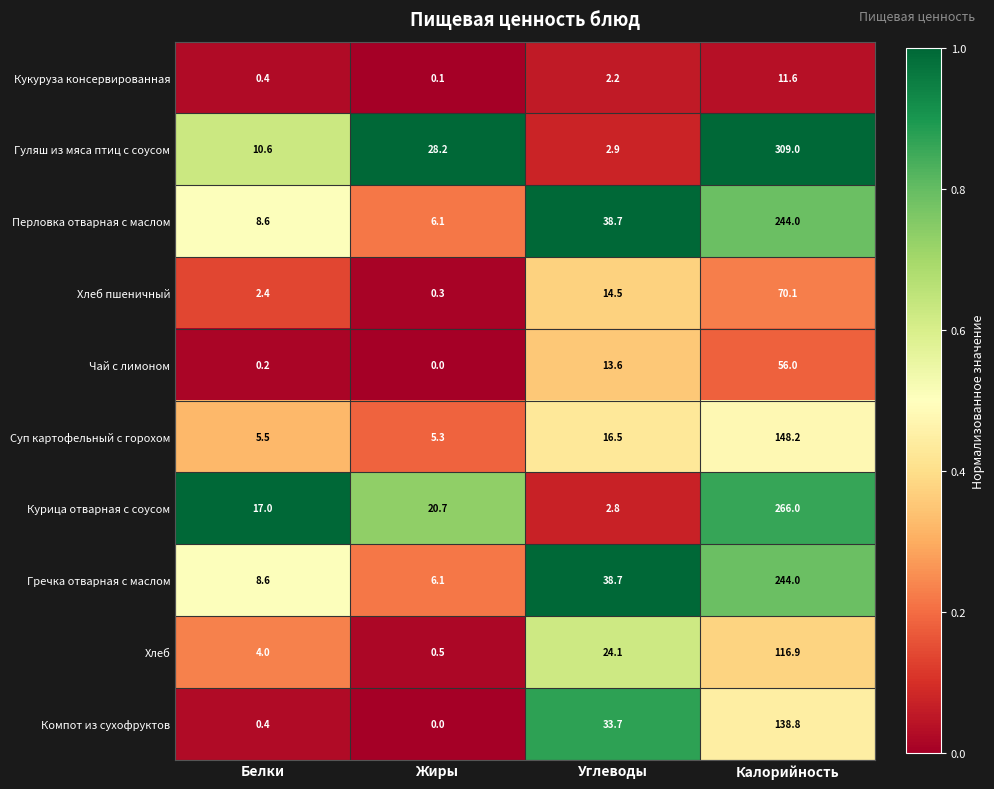

Between Белки and Углеводы, which series saw the biggest shift?

Компот из сухофруктов